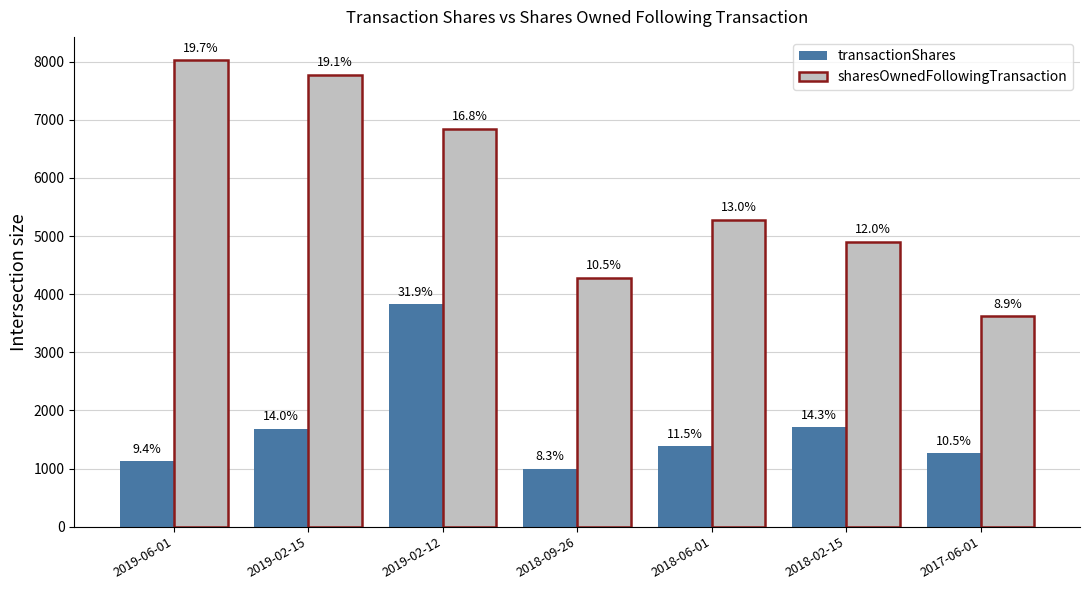

Is the value of sharesOwnedFollowingTransaction at 2018-09-26 greater than the value of transactionShares at 2017-06-01?

Yes